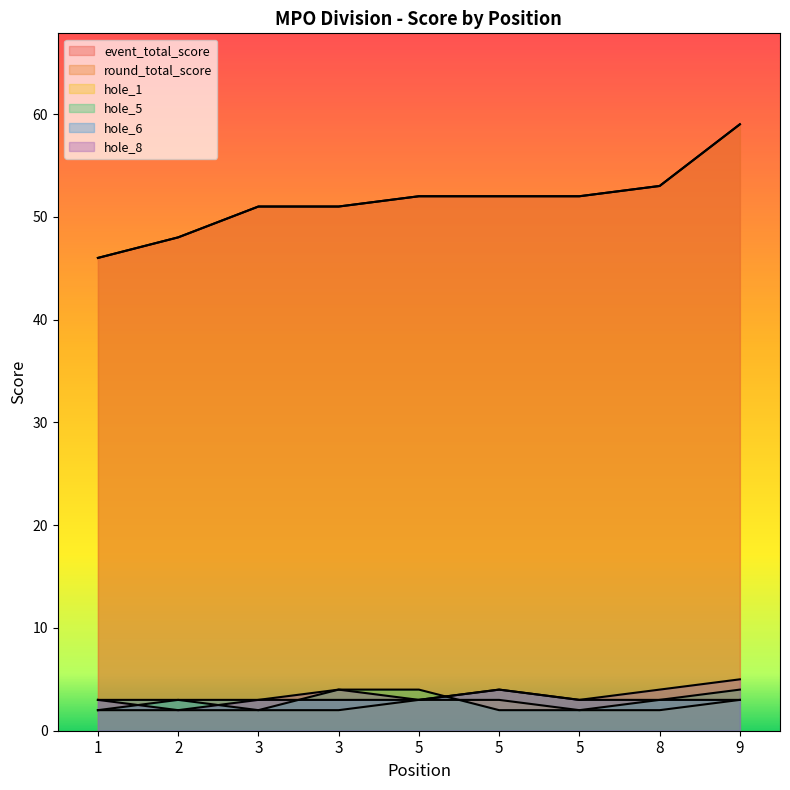

True or false: event_total_score and hole_6 intersect in this chart.

False